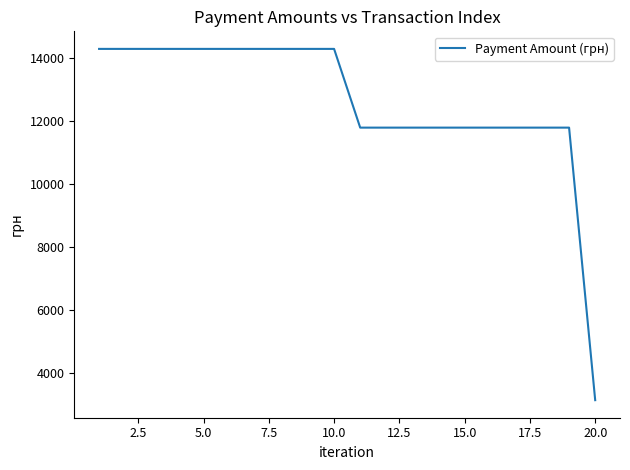

What is the greatest value displayed?

14300